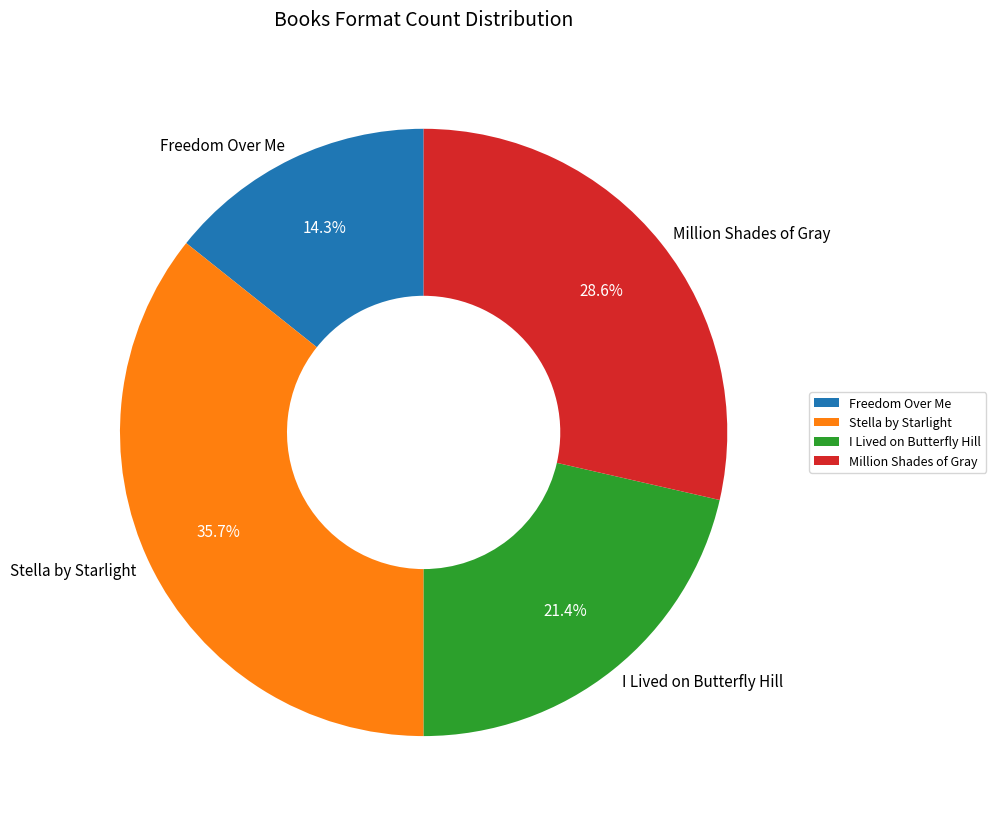

The Freedom Over Me slice represents 14% of the pie. True or false?

True